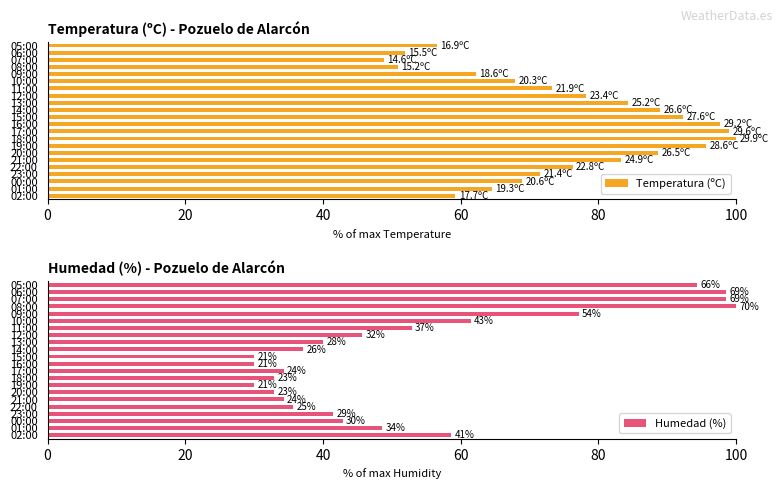

What is the sum of all Temperatura (ºC) values?

1659.9